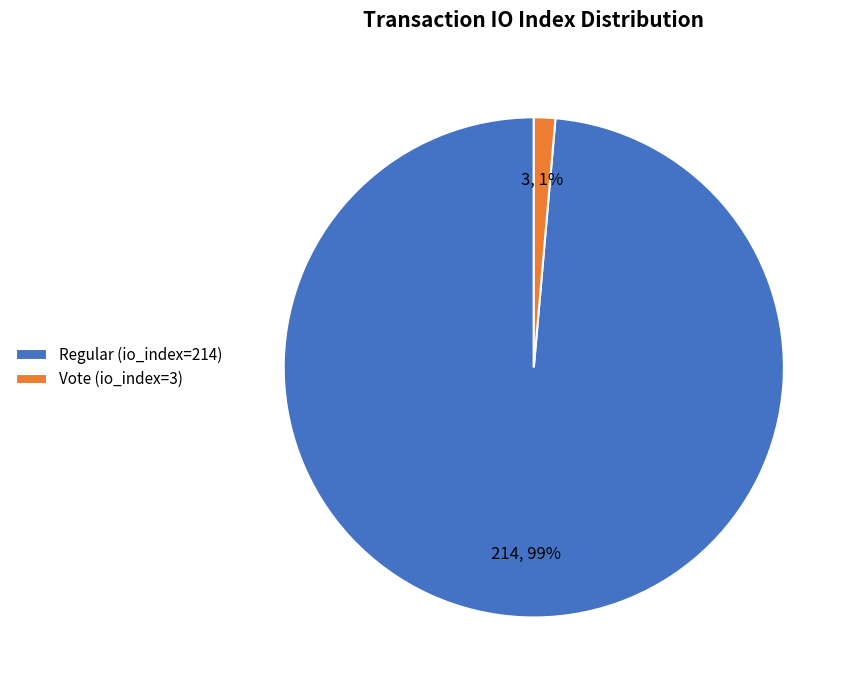

Between Vote (io_index=3) and Regular (io_index=214), which is larger?

Regular (io_index=214)